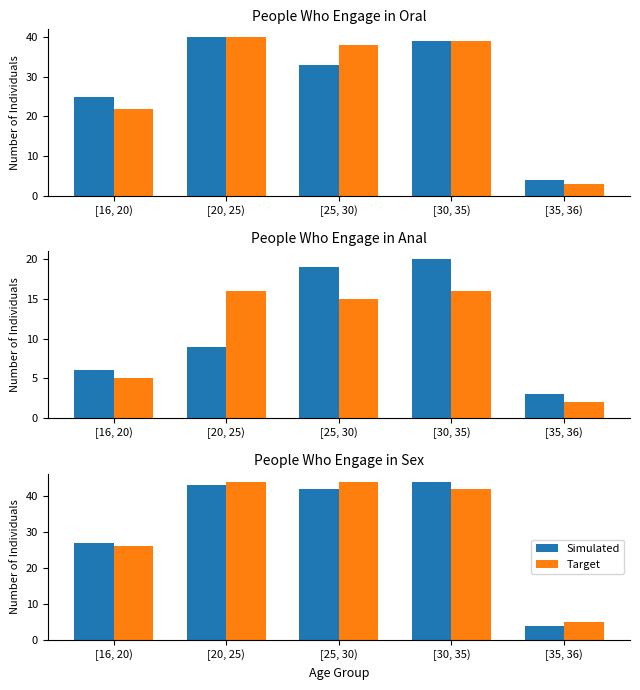

What value does the Target series have at [30, 35), to the nearest 5?

40